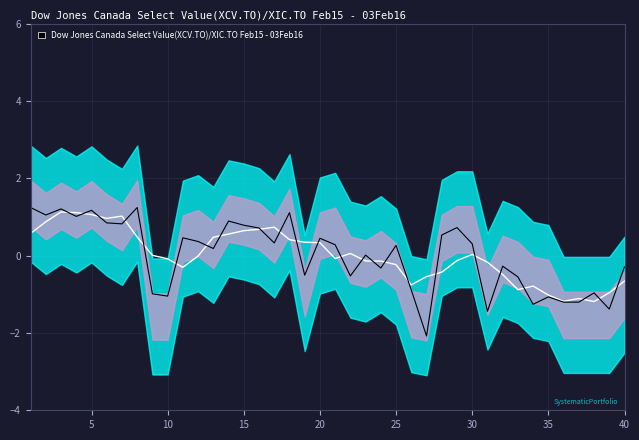

What is the total value across all series at 30?

1.8